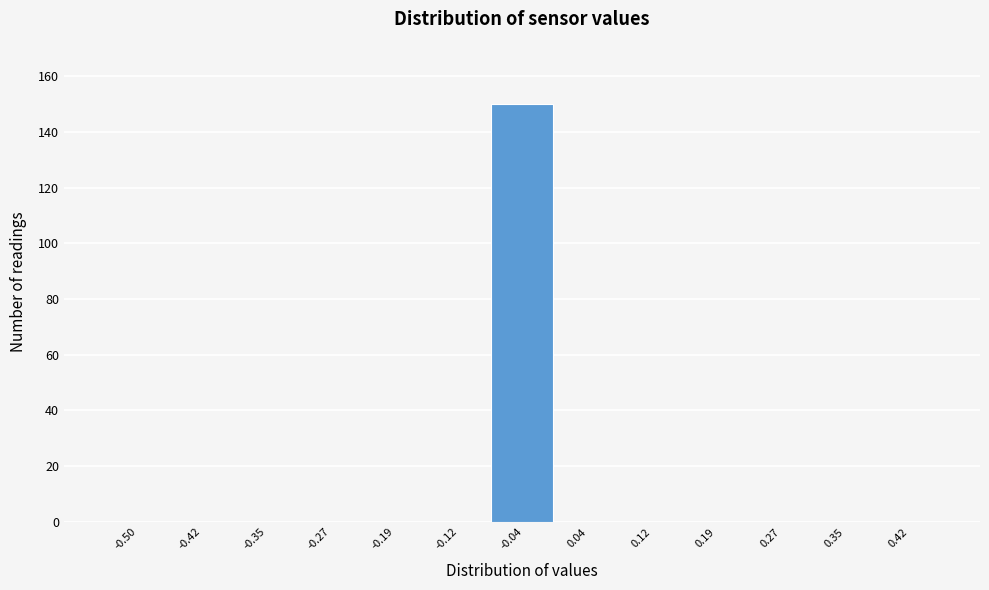

Reading right to left, what are all the values shown in this chart?

0.42=0	0.35=0	0.27=0	0.19=0	0.12=0	0.04=0	-0.04=150	-0.12=0	-0.19=0	-0.27=0	-0.35=0	-0.42=0	-0.50=0